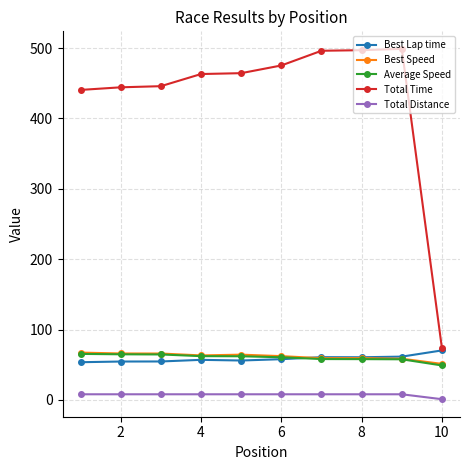

At how many categories does at least one series exceed 308?

9